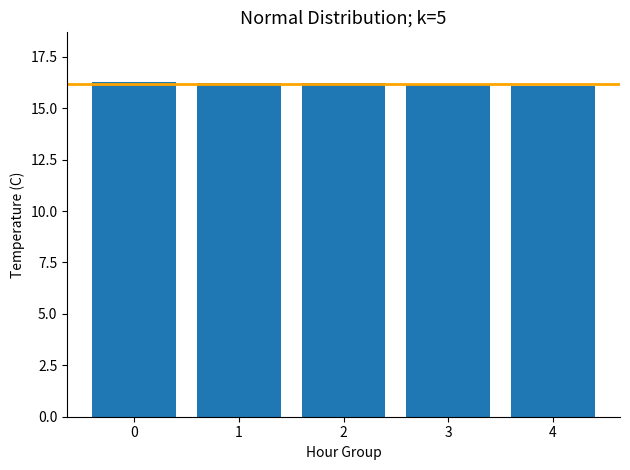

Are the bars horizontal?

No